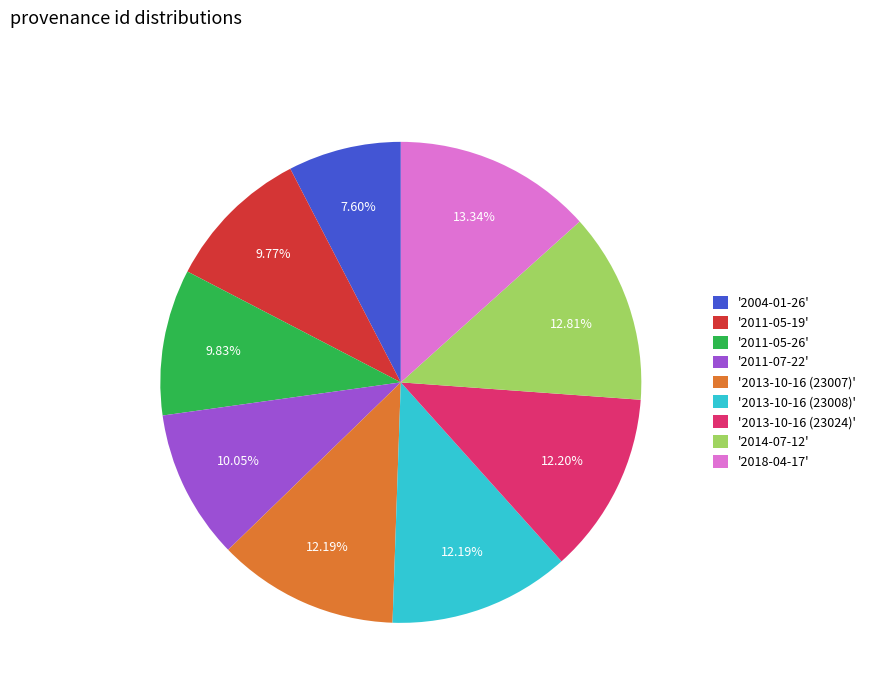

Which has a higher value, '2011-07-22' or '2013-10-16 (23024)'?

'2013-10-16 (23024)'